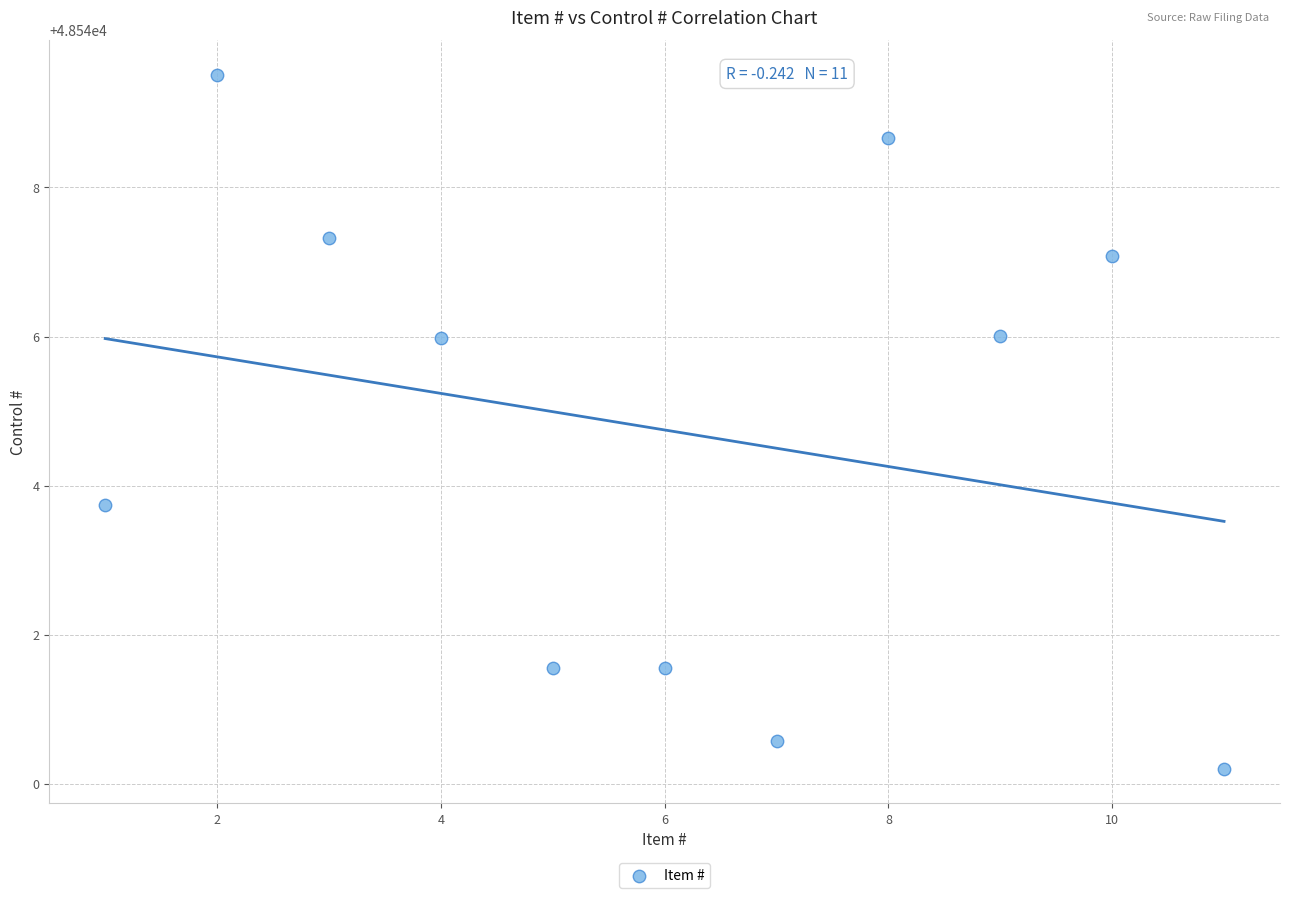

What Y value in the scatter plot is closest to 48544?

48543.7